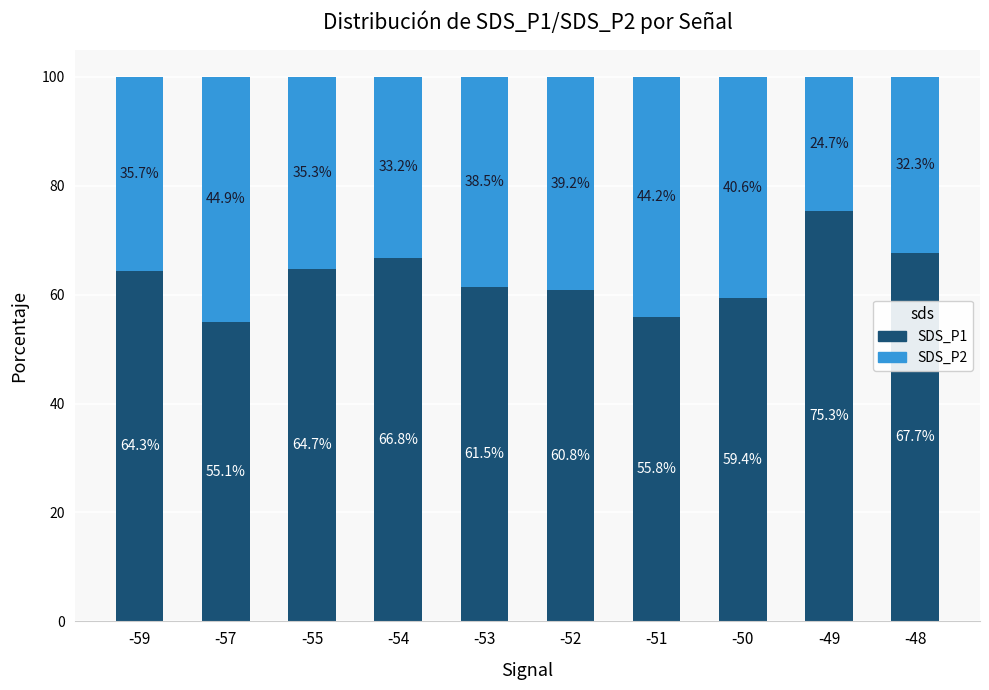

What are all the series names shown in the legend?

SDS_P1, SDS_P2